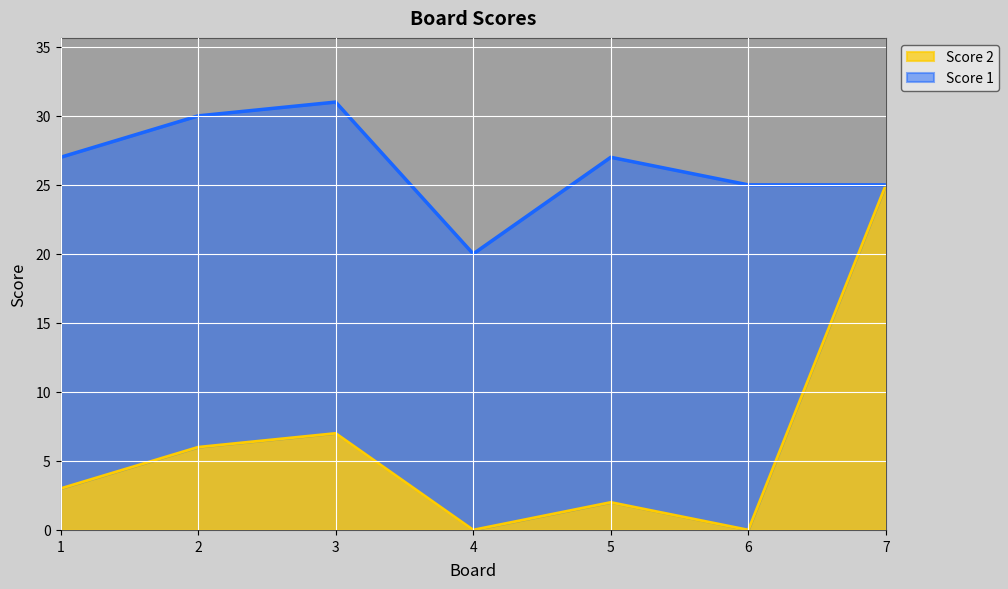

What is the total value across all series at 5?

27